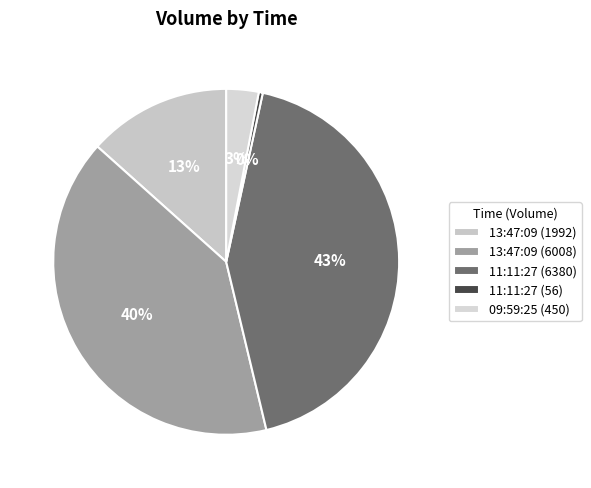

Rank the categories by value from highest to lowest.

11:11:27 (6380), 13:47:09 (6008), 13:47:09 (1992), 09:59:25 (450), 11:11:27 (56)